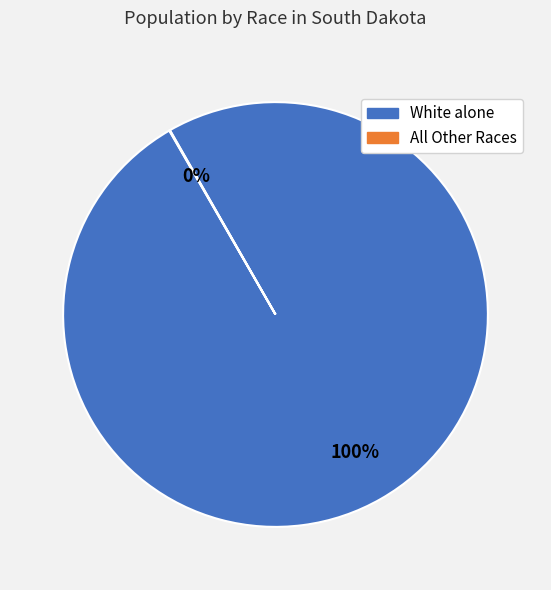

Is there a majority slice in this chart?

Yes